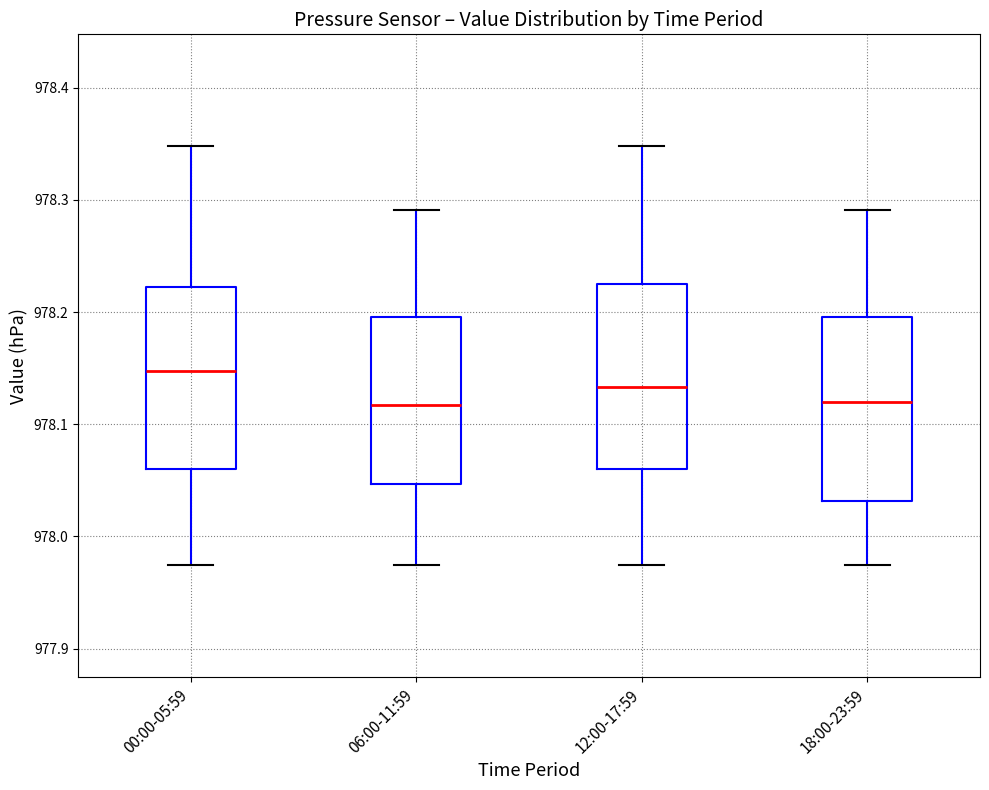

Reading left to right, transcribe this box plot: for each box, give where its median line is, the range the box spans, and where its two whiskers end, as read against the y-axis. The values are not printed on the chart, so give them approximately, as read against the axis.

00:00-05:59: median 978.15, box 978.06 to 978.22, whiskers 977.97 to 978.35
06:00-11:59: median 978.12, box 978.05 to 978.20, whiskers 977.97 to 978.29
12:00-17:59: median 978.13, box 978.06 to 978.23, whiskers 977.97 to 978.35
18:00-23:59: median 978.12, box 978.03 to 978.20, whiskers 977.97 to 978.29